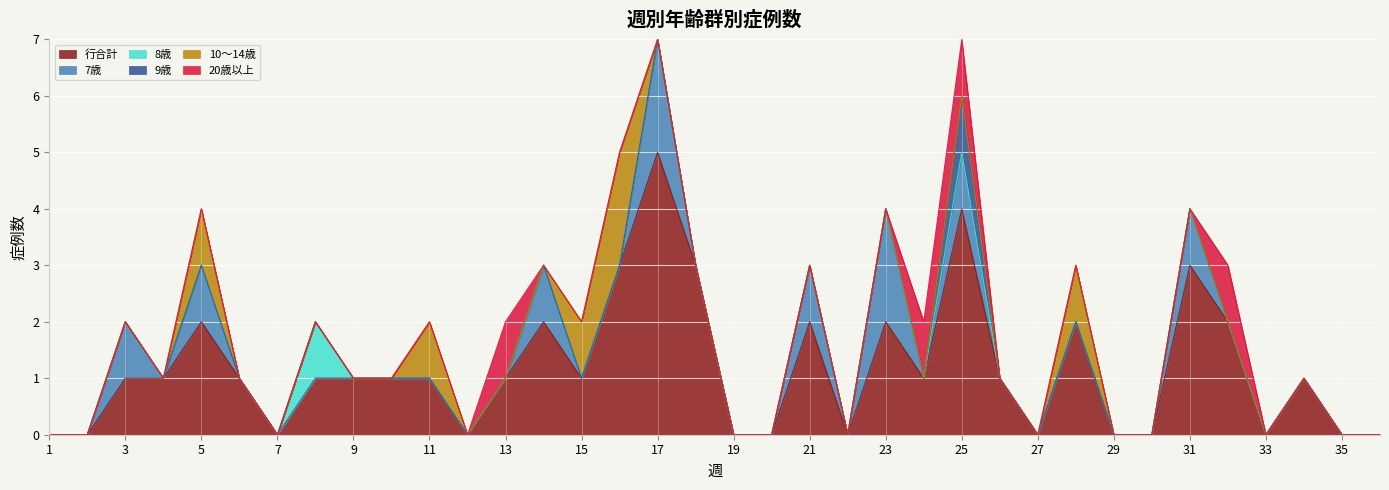

True or false: 行合計 and 10～14歳 cross at least once.

False